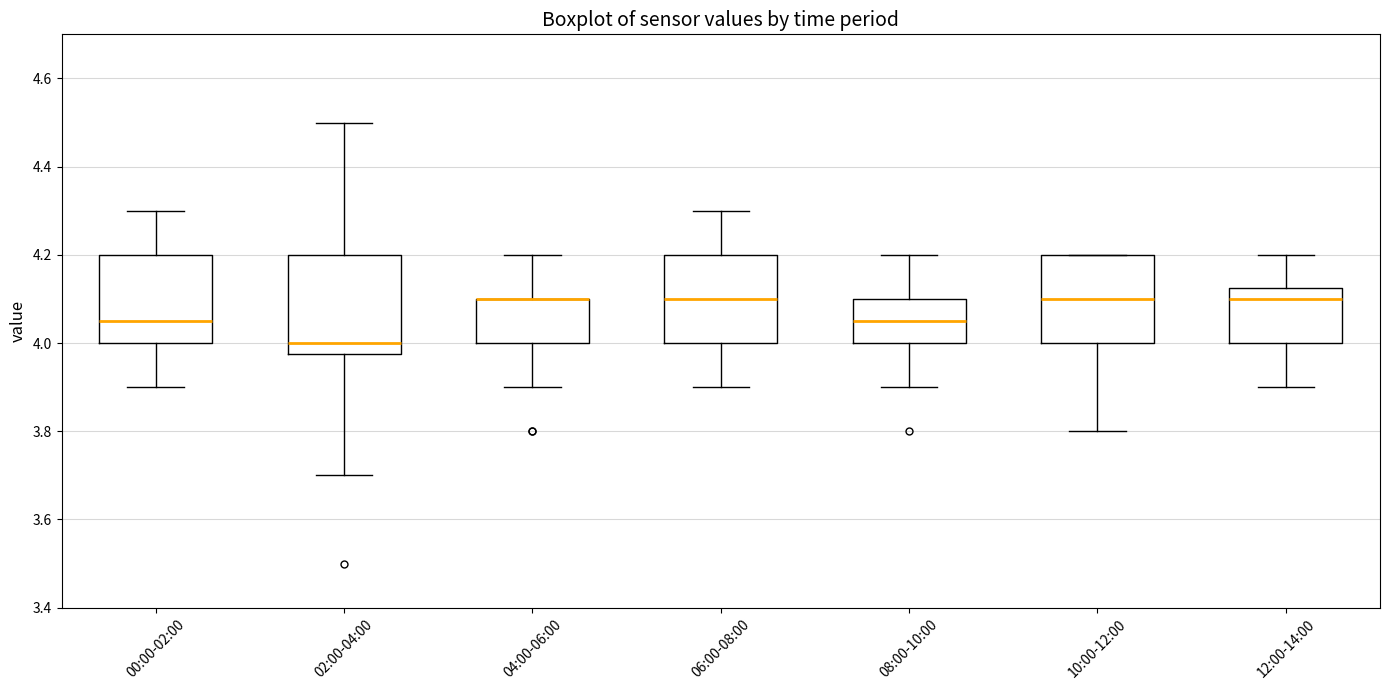

Where does the lower whisker of the box for 02:00-04:00 end on the y-axis? The values are not printed on the chart, so give them approximately, as read against the axis.

3.70